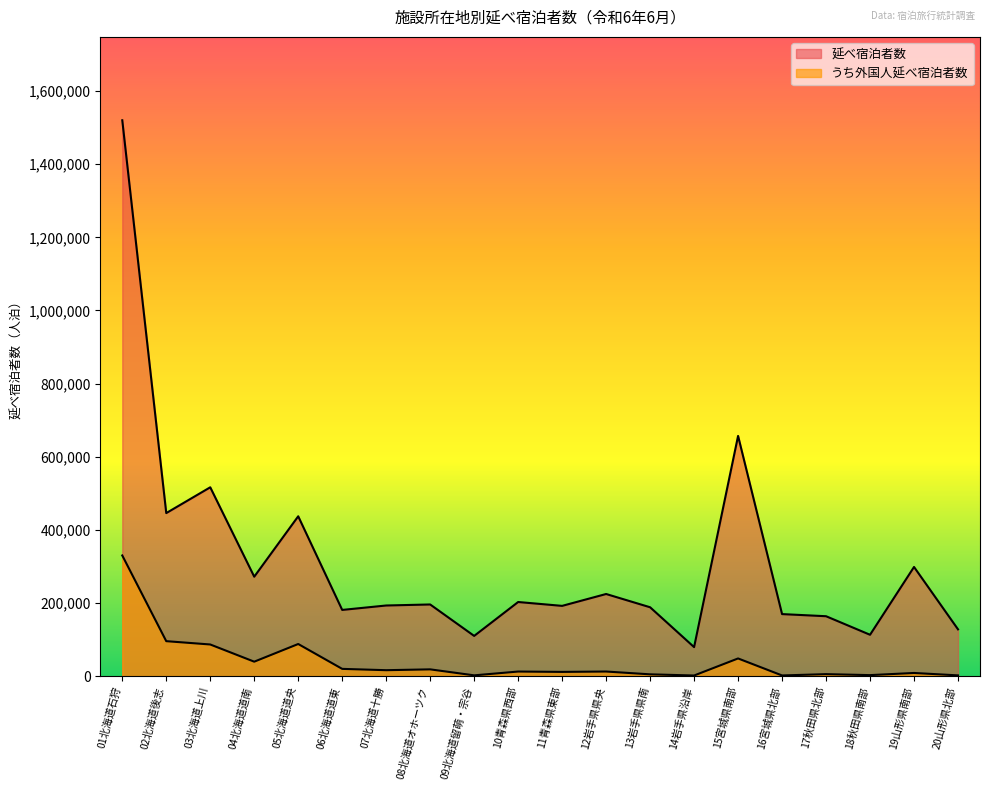

How many lines are shown in the chart?

2